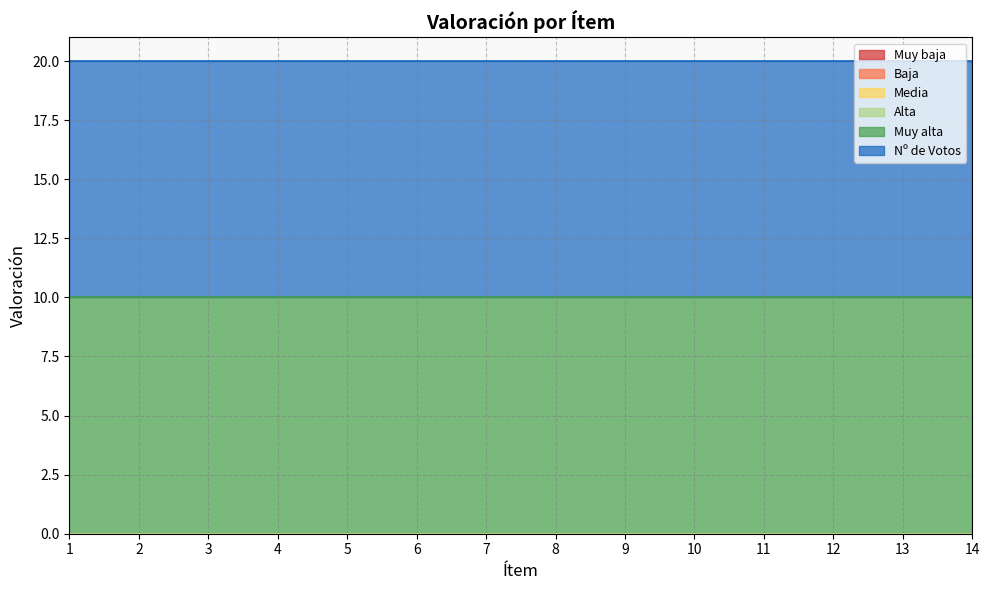

Reading left to right, what are all the values shown in this chart?

Muy baja: 1=0	2=0	3=0	4=0	5=0	6=0	7=0	8=0	9=0	10=0	11=0	12=0	13=0	14=0
Baja: 1=0	2=0	3=0	4=0	5=0	6=0	7=0	8=0	9=0	10=0	11=0	12=0	13=0	14=0
Media: 1=0	2=0	3=0	4=0	5=0	6=0	7=0	8=0	9=0	10=0	11=0	12=0	13=0	14=0
Alta: 1=0	2=0	3=0	4=0	5=0	6=0	7=0	8=0	9=0	10=0	11=0	12=0	13=0	14=0
Muy alta: 1=10	2=10	3=10	4=10	5=10	6=10	7=10	8=10	9=10	10=10	11=10	12=10	13=10	14=10
Nº de Votos: 1=10	2=10	3=10	4=10	5=10	6=10	7=10	8=10	9=10	10=10	11=10	12=10	13=10	14=10